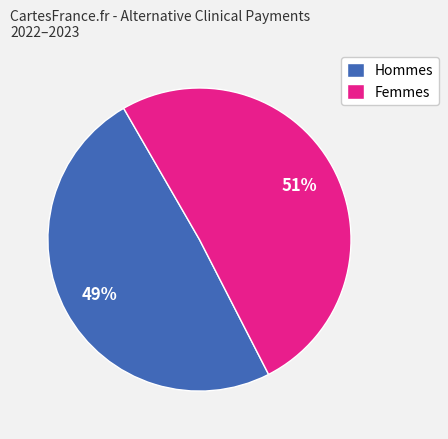

Does any single category account for the majority?

Yes